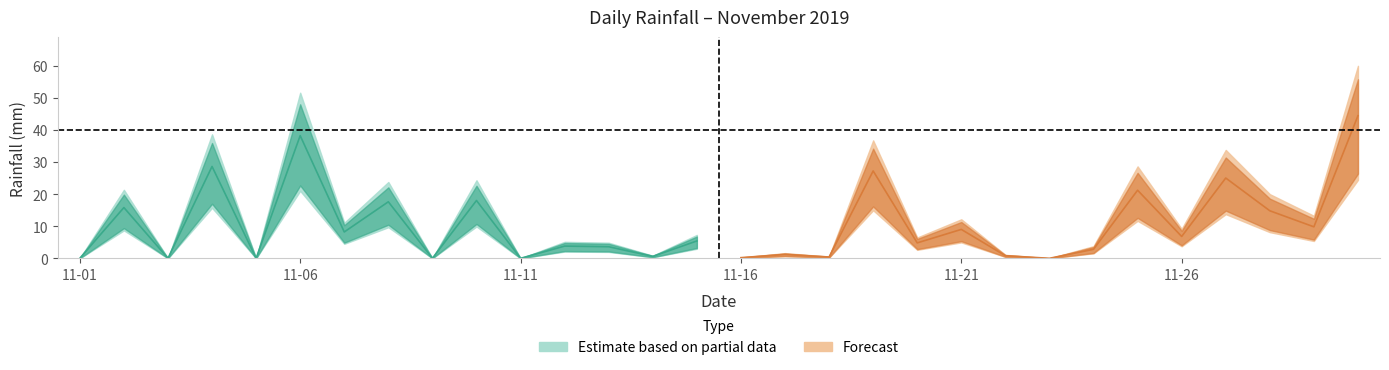

Does the chart display data point markers on the line(s)?

No